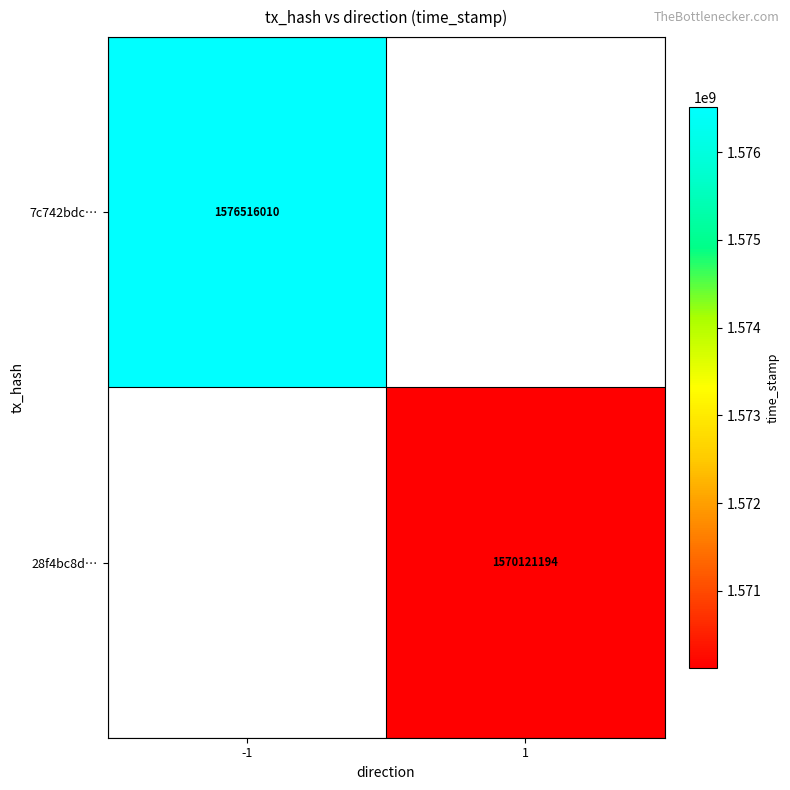

What is the greatest value displayed?

1576516010.0